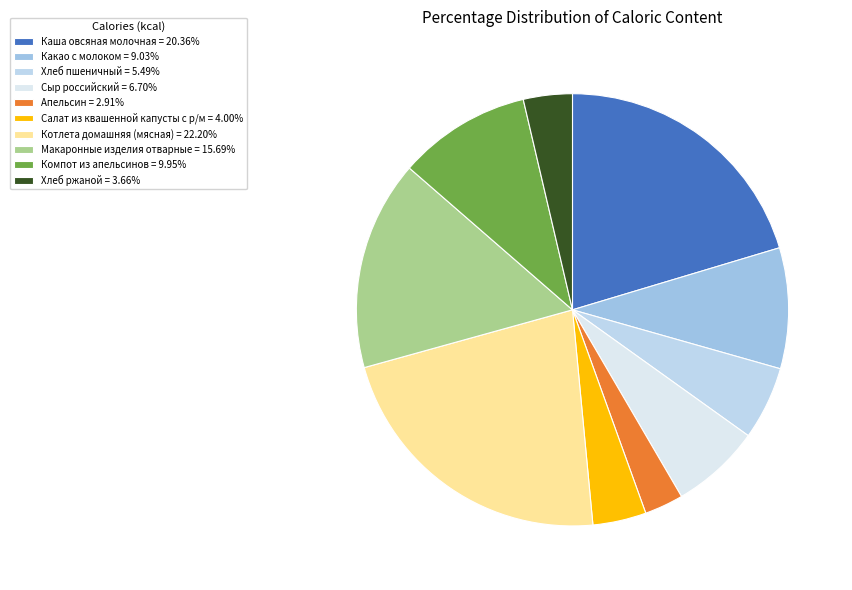

Approximately how many times larger is the value at Хлеб ржаной compared to Сыр российский?

0.5